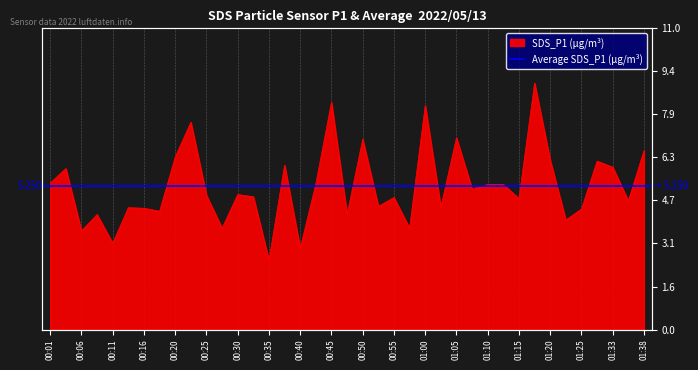

What is the difference between the maximum and minimum values?

6.5